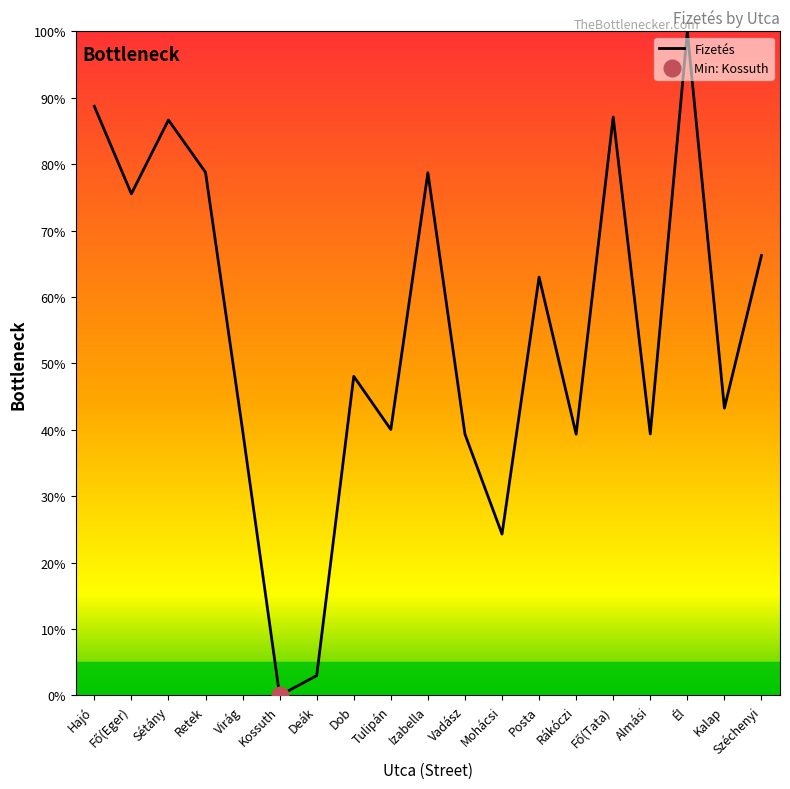

Rank the categories by value from lowest to highest.

Kossuth, Deák, Mohácsi, Rákóczi, Vadász, Almási, Virág, Tulipán, Kalap, Dob, Posta, Széchenyi, Fő(Eger), Izabella, Retek, Sétány, Fő(Tata), Hajó, Él